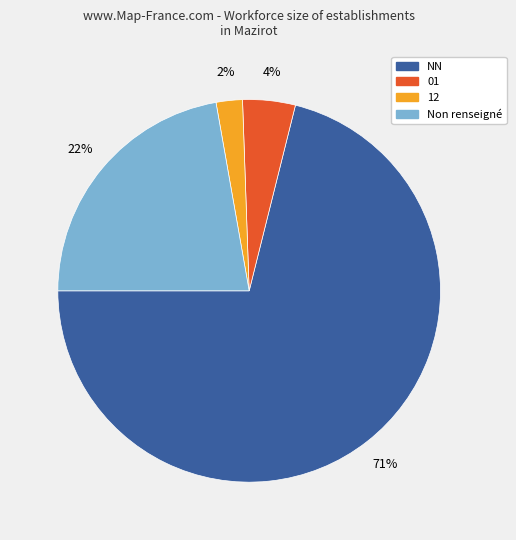

The 12 slice represents 2% of the pie. True or false?

True